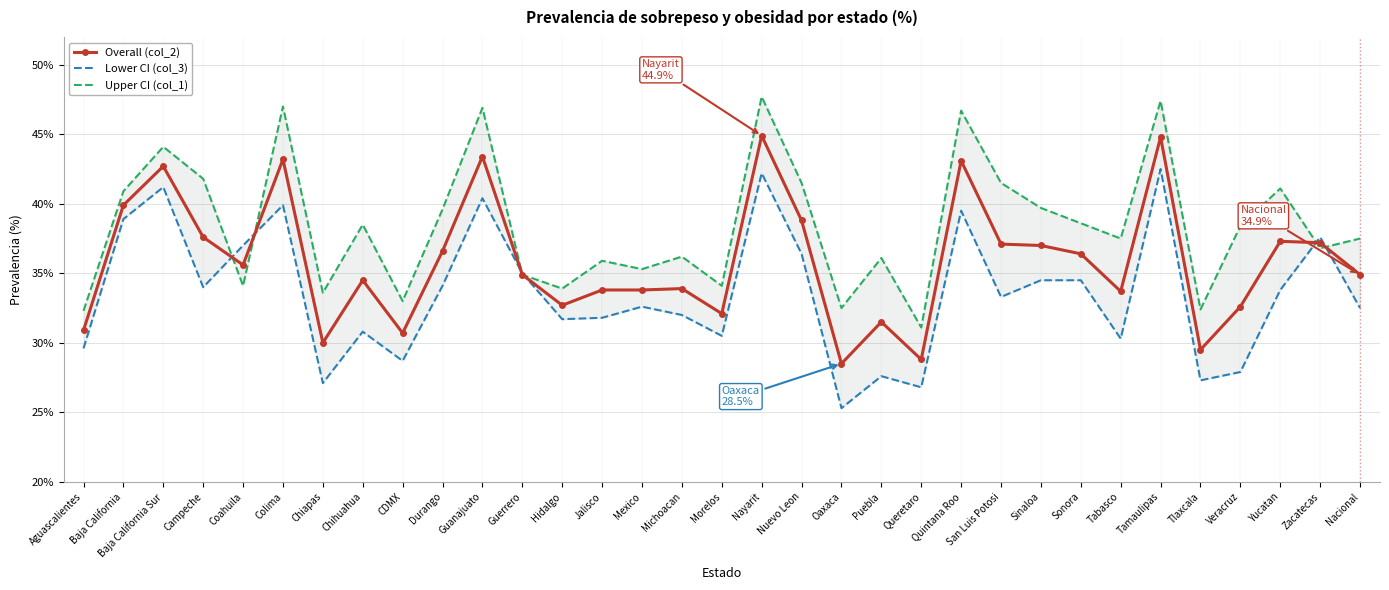

What is the maximum value for Lower CI (col_3)?

42.5